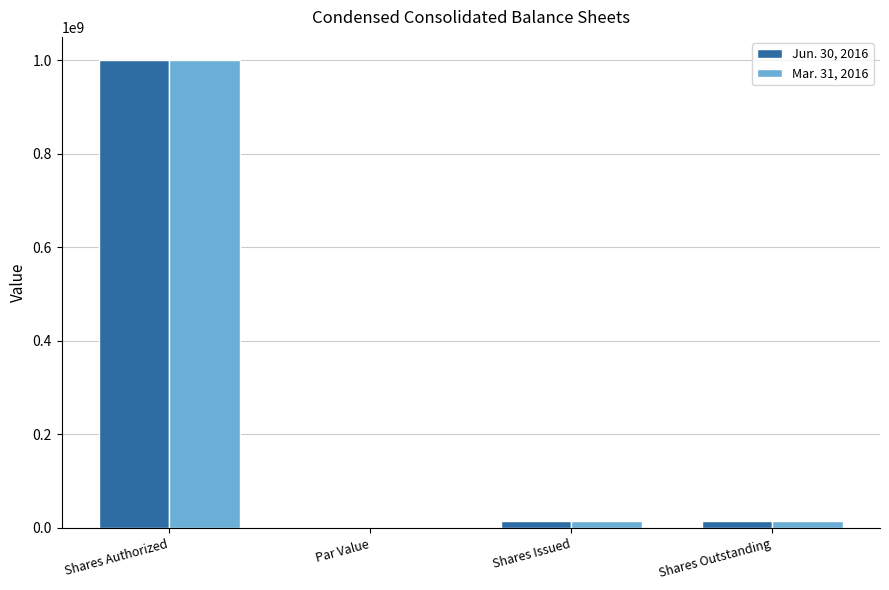

How many groups of bars are there?

4